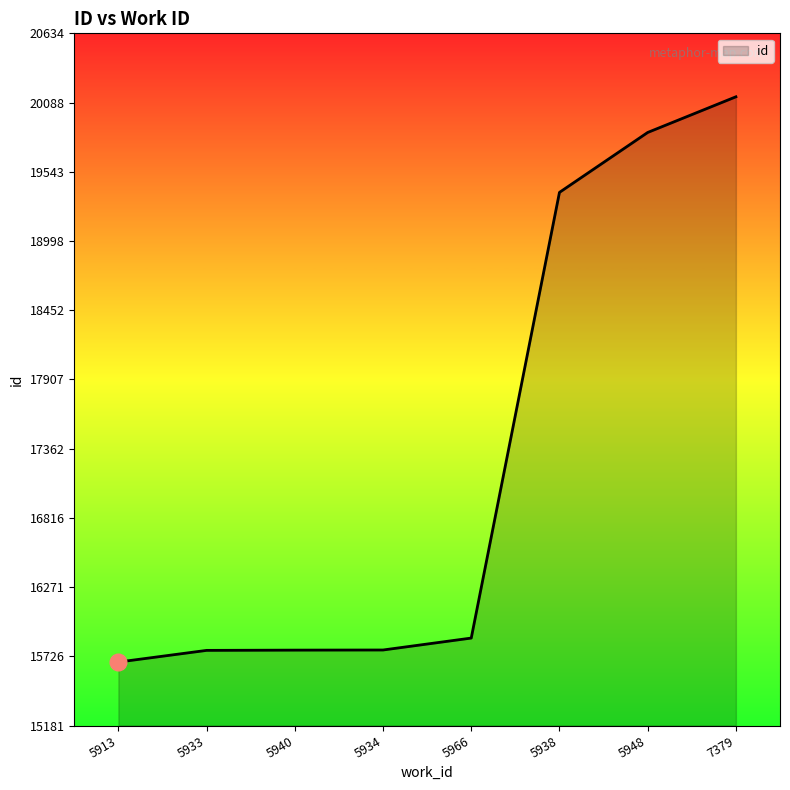

What is the change in value from 5933 to 5940?

+2